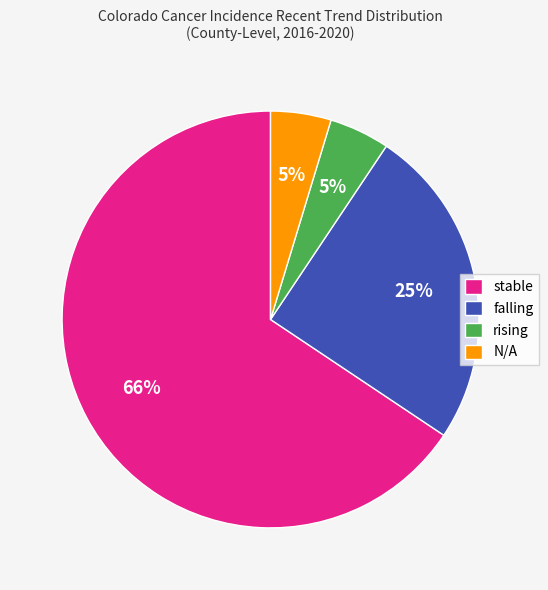

Combined, do rising and falling account for over 50%?

No